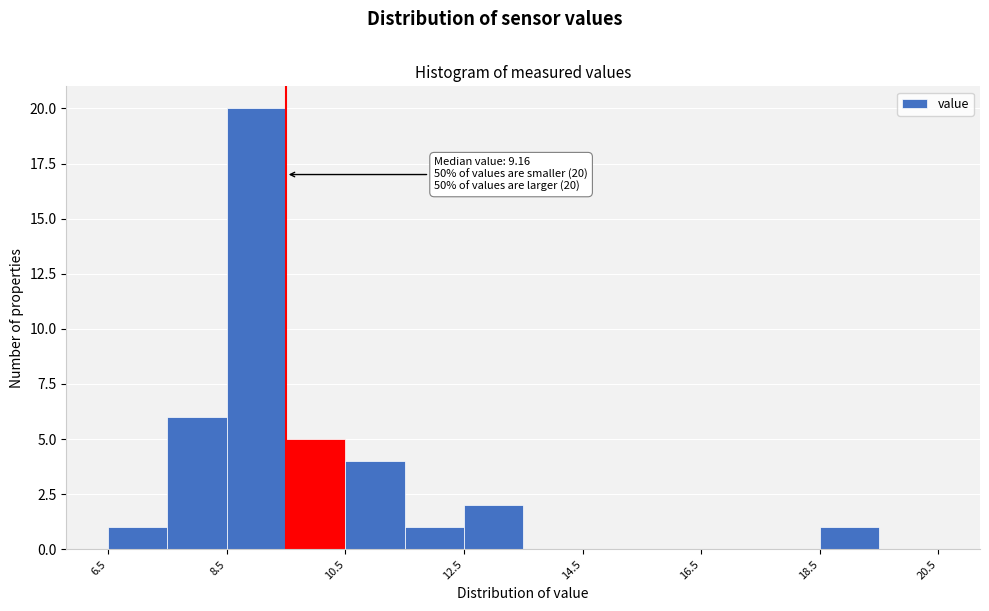

Which range on the x-axis has the tallest bar?

8.5 to 9.5